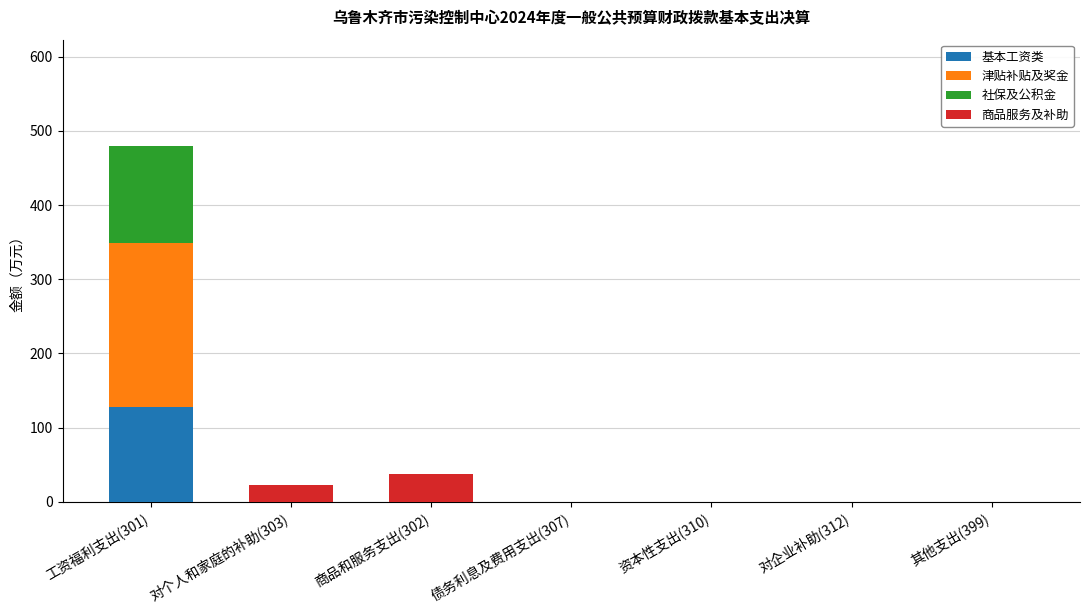

At which category is the sum across all series the highest?

工资福利支出(301)